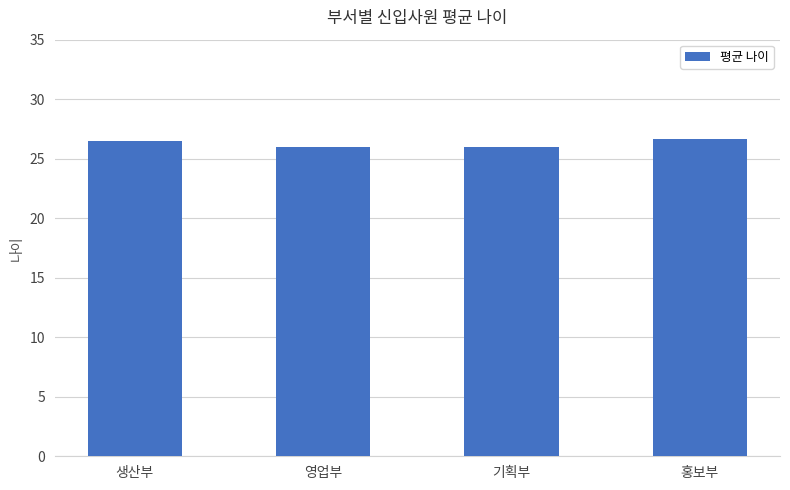

Reading right to left, extract all data points from this chart.

26.7	26.0	26.0	26.5